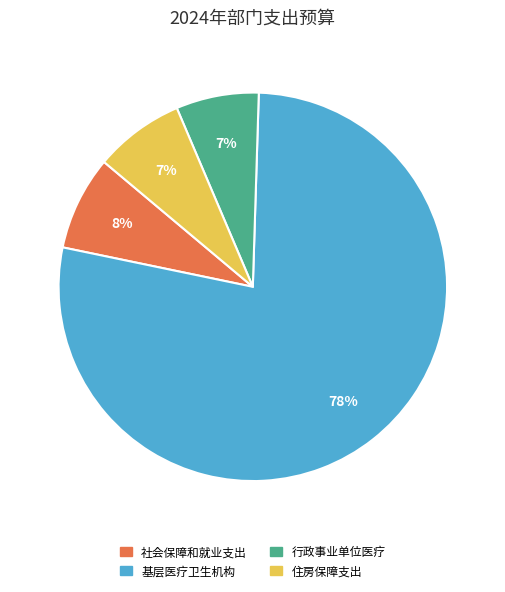

Is it true that 住房保障支出 is 16% of the pie?

False